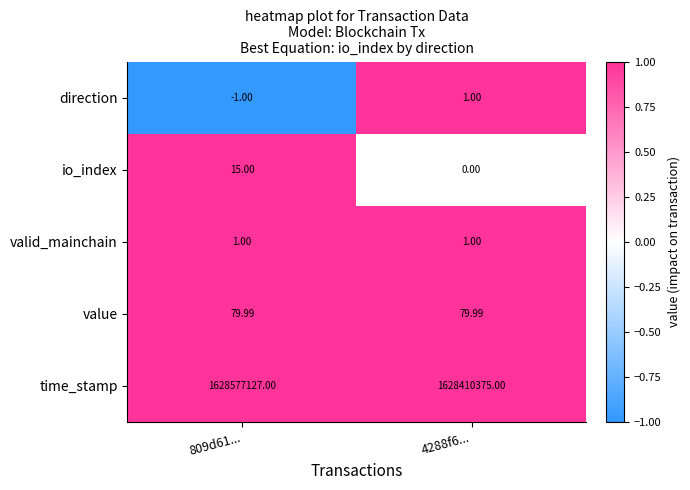

Is the value of direction at 4288f6... greater than the value of io_index at 809d61...?

No